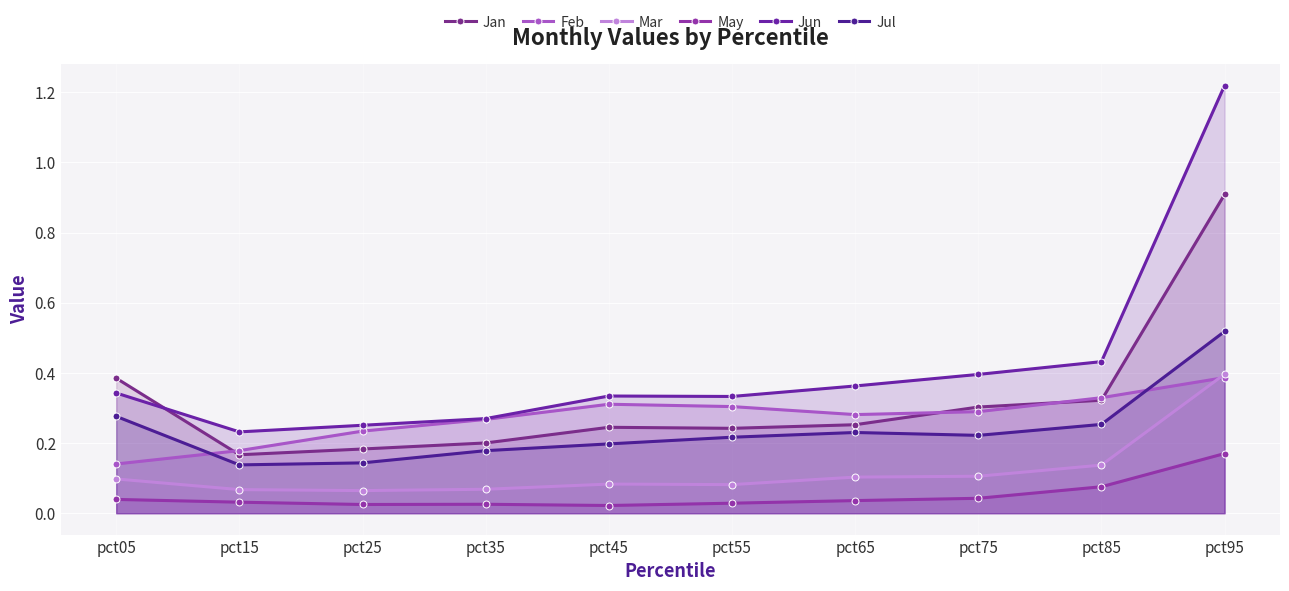

What is the total value across all series at pct95?

3.6